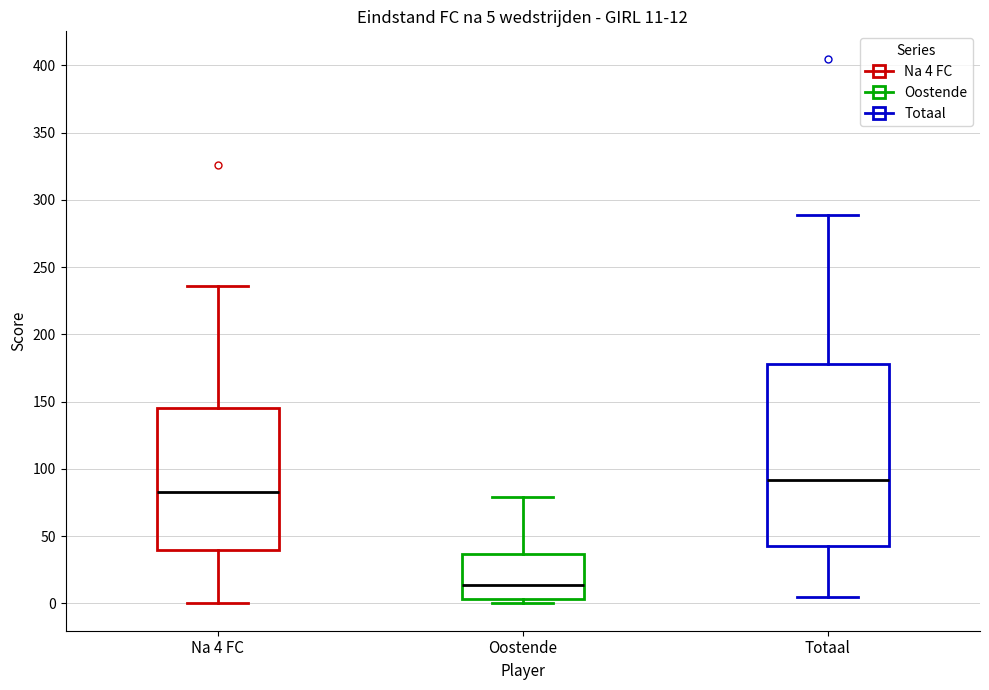

Comparing the boxes themselves (not the whiskers), which one is the tallest?

Totaal